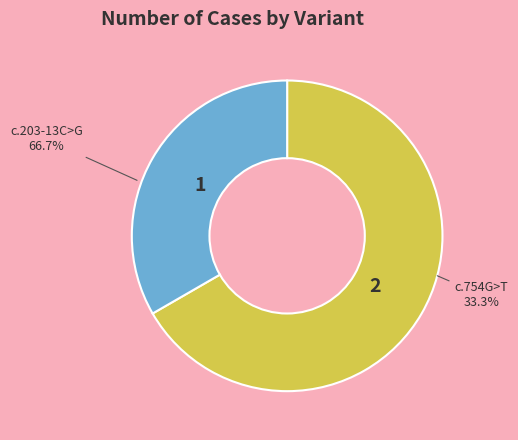

How many slices are in this pie chart?

2